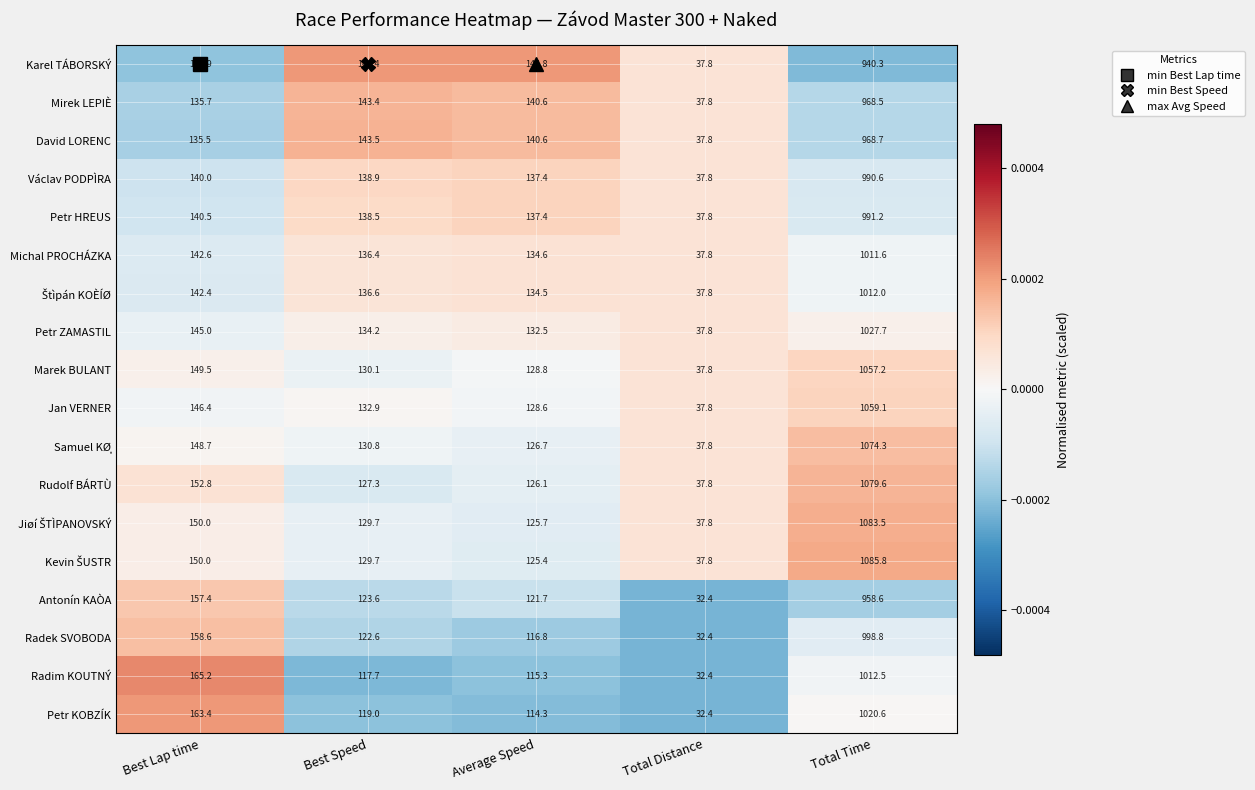

Between Average Speed and Total Distance, which series saw the biggest shift?

Karel TÁBORSKÝ